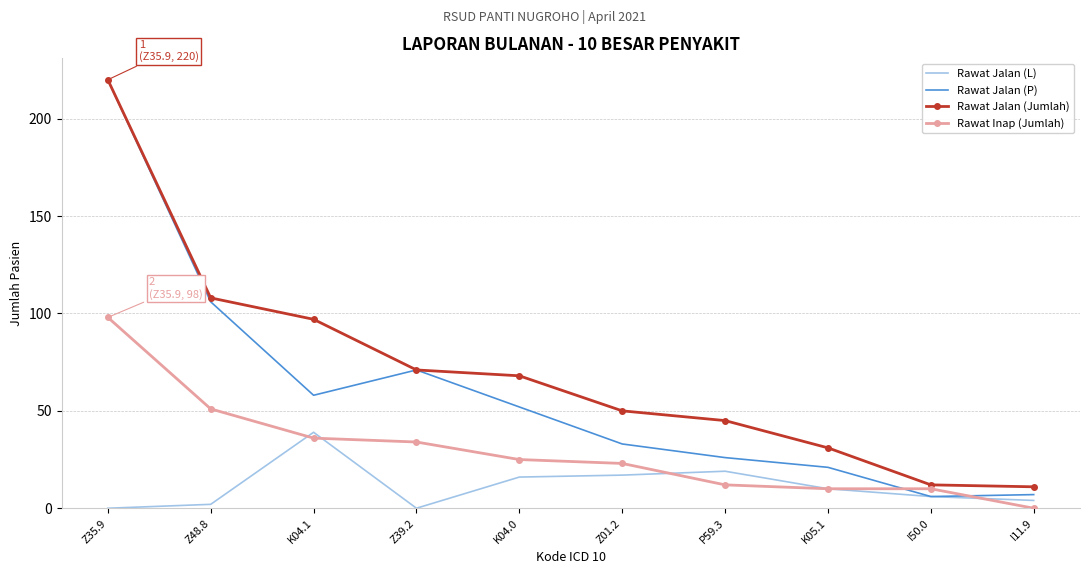

At which category is the sum across all series the highest?

Z35.9